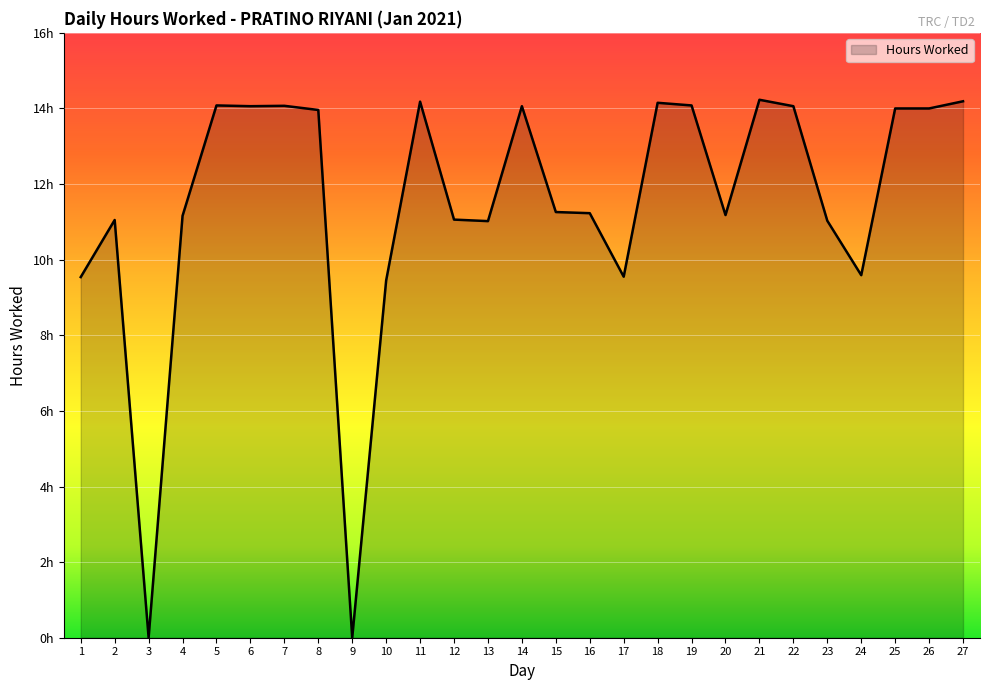

Does the chart have visible grid lines?

Yes